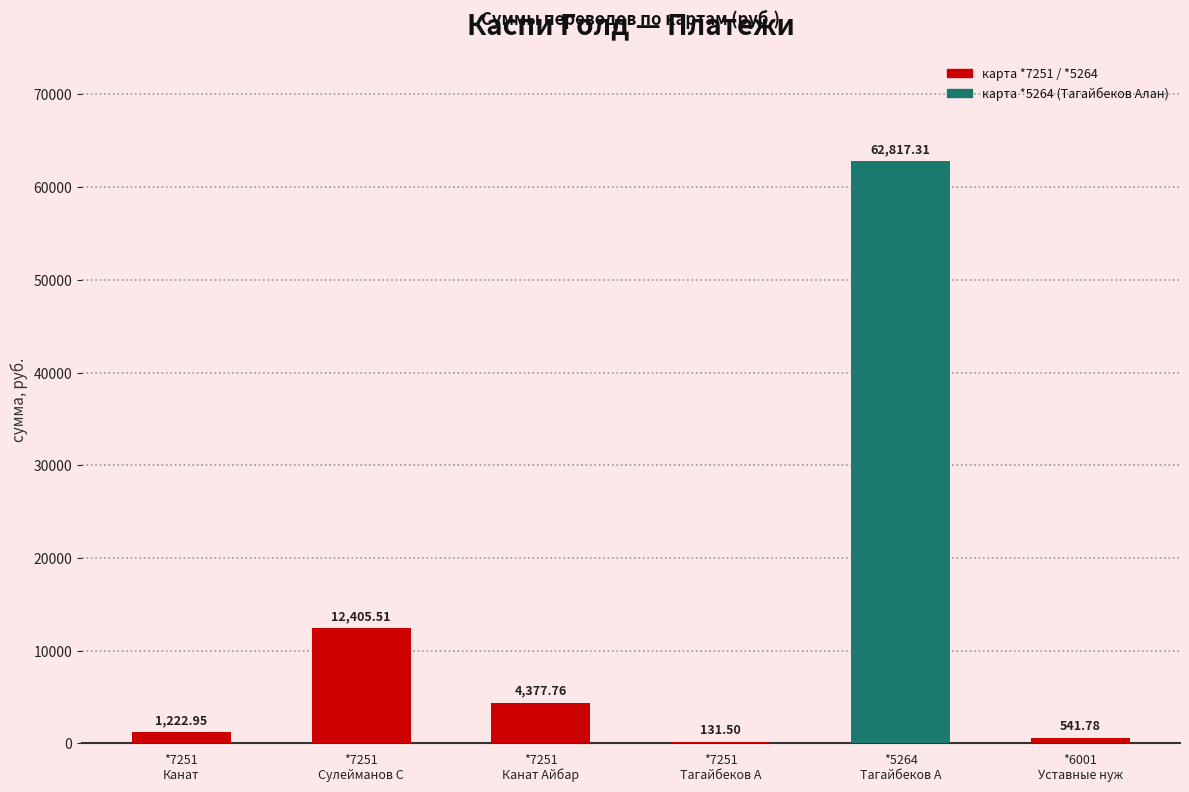

Which label corresponds to the smallest value in the chart?

*7251
Тагайбеков А